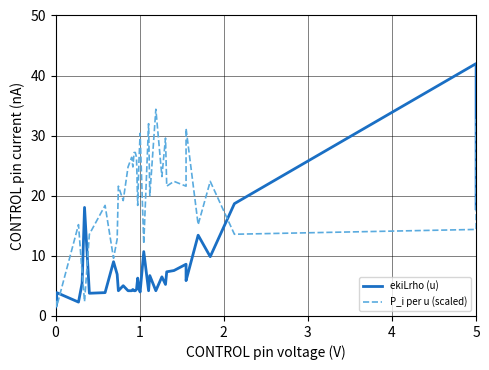

Rank the series by their average value, from lowest to highest.

ekiLrho (u), P_i per u (scaled)